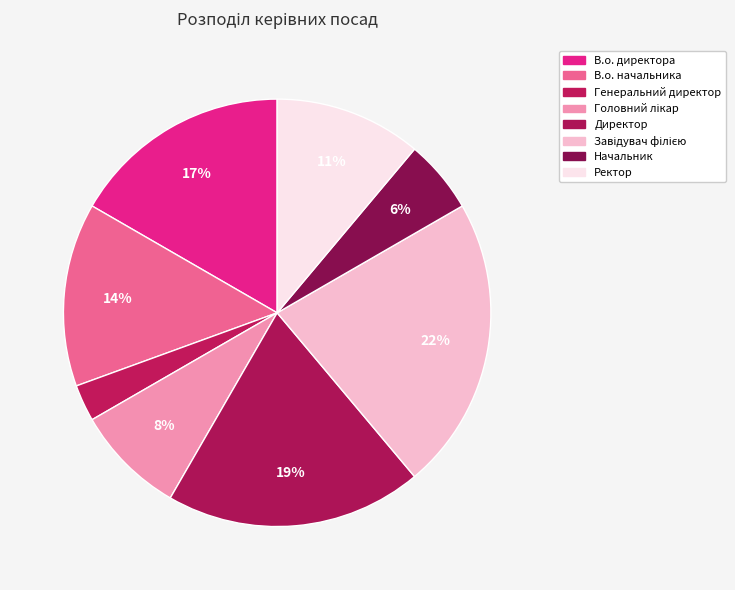

To the nearest percent, what percentage of the pie is Ректор?

11%